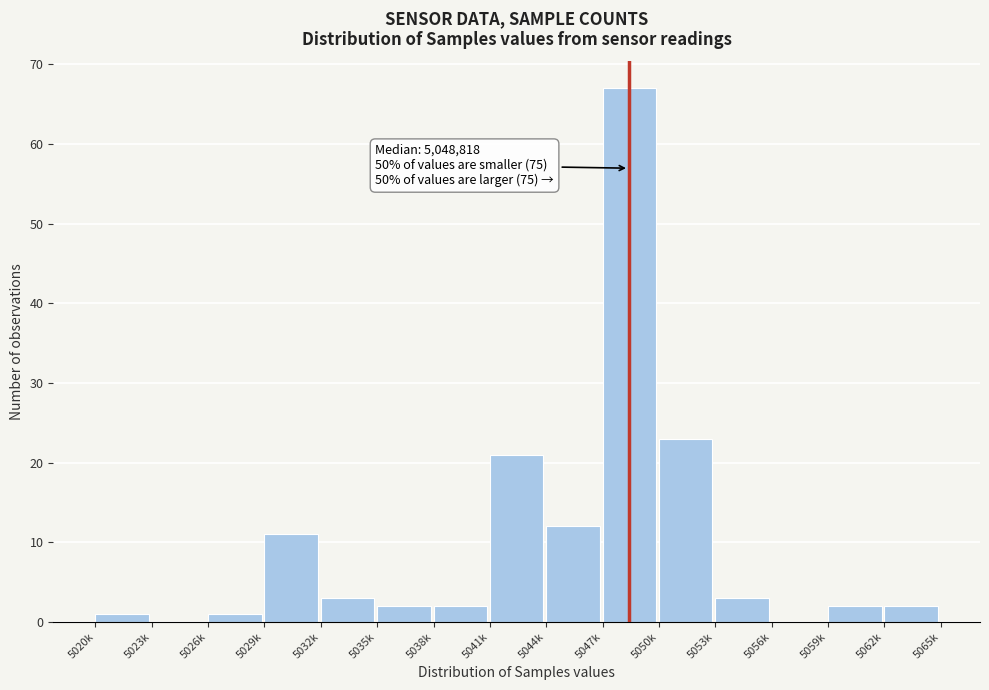

What is the change in value from 5047k to 5062k?

-65